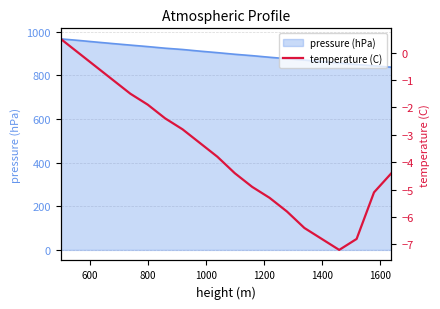

What is the minimum value for pressure (hPa)?

837.3